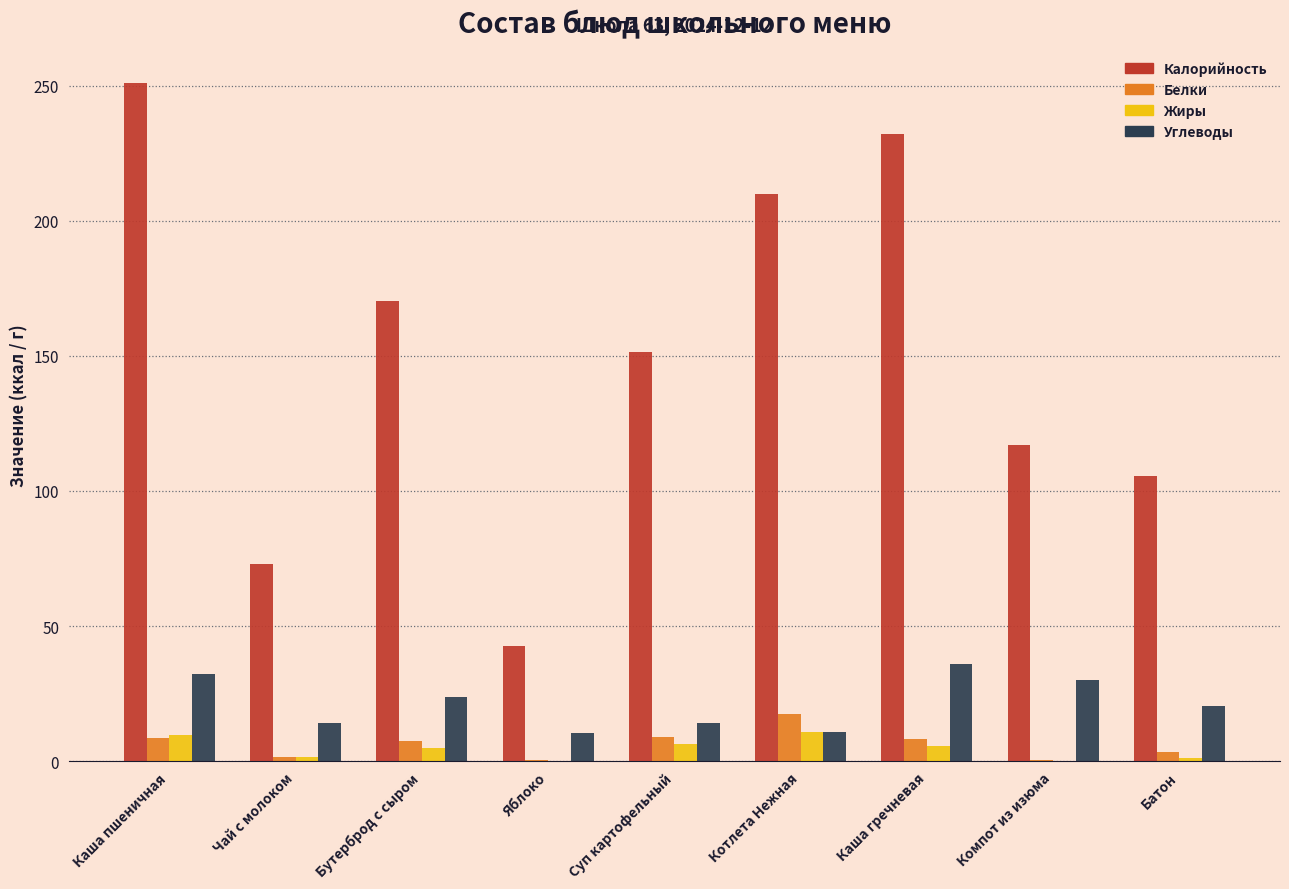

Is it true that Углеводы equals 33.6 at Бутерброд с сыром?

False